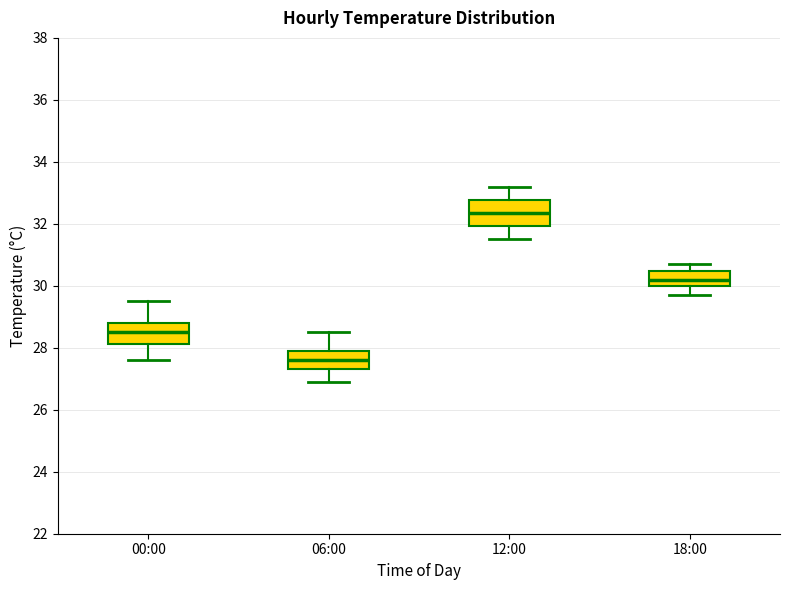

Reading left to right, transcribe this box plot: for each box, give where its median line is, the range the box spans, and where its two whiskers end, as read against the y-axis. The values are not printed on the chart, so give them approximately, as read against the axis.

00:00: median 28.6, box 28.2 to 28.8, whiskers 27.6 to 29.6
06:00: median 27.6, box 27.4 to 28.0, whiskers 27.0 to 28.6
12:00: median 32.4, box 32.0 to 32.8, whiskers 31.6 to 33.2
18:00: median 30.2, box 30.0 to 30.4, whiskers 29.8 to 30.8